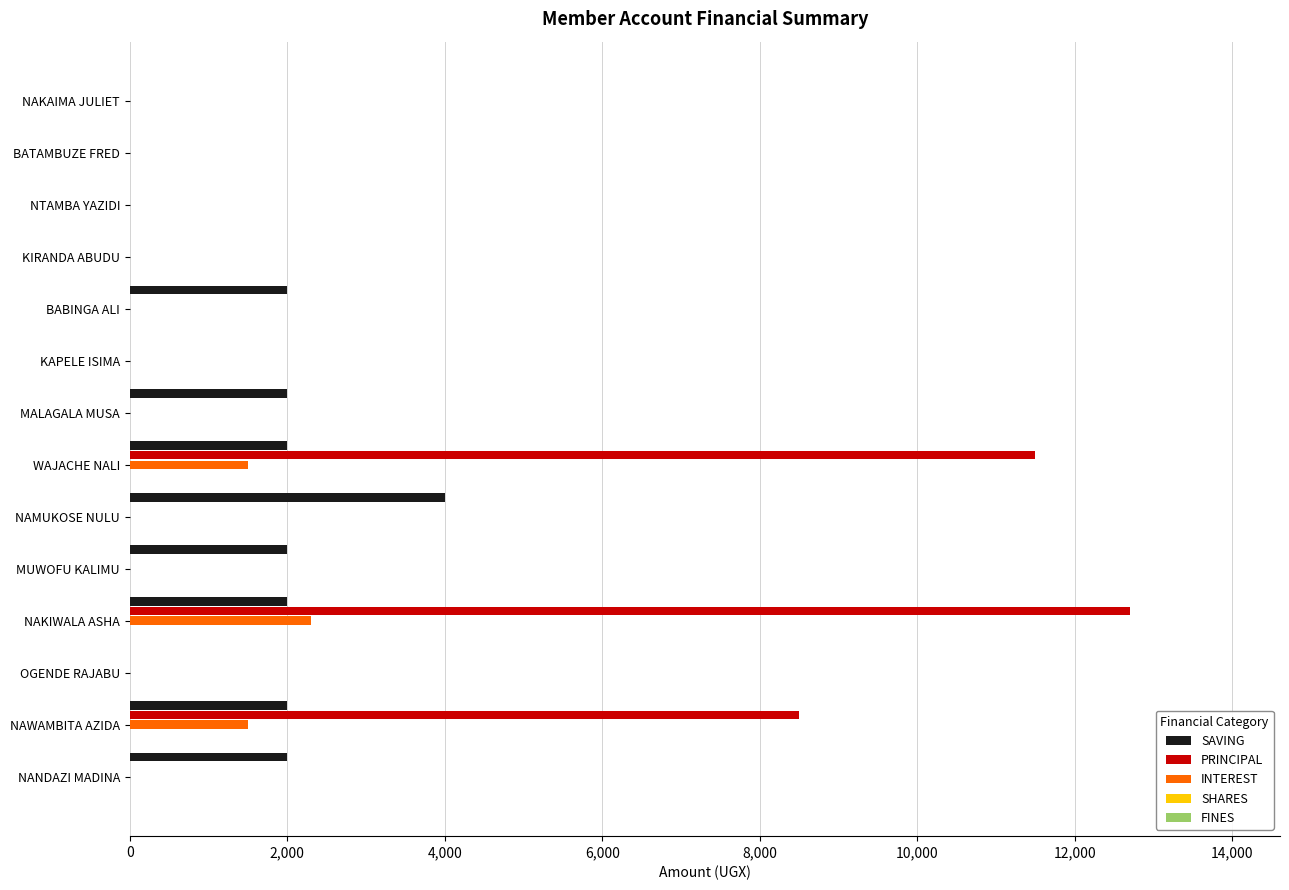

True or false: PRINCIPAL has a value of 16840 at WAJACHE NALI.

False